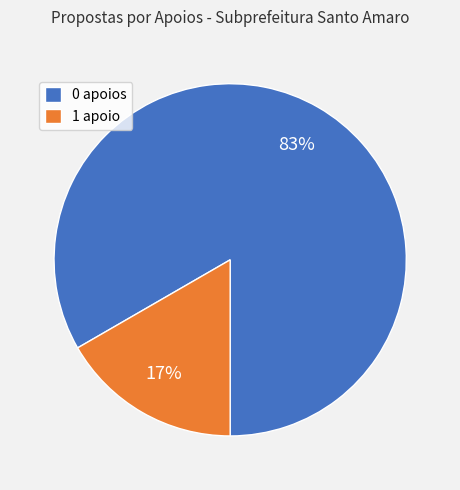

Rank the categories by value from highest to lowest.

0 apoios, 1 apoio